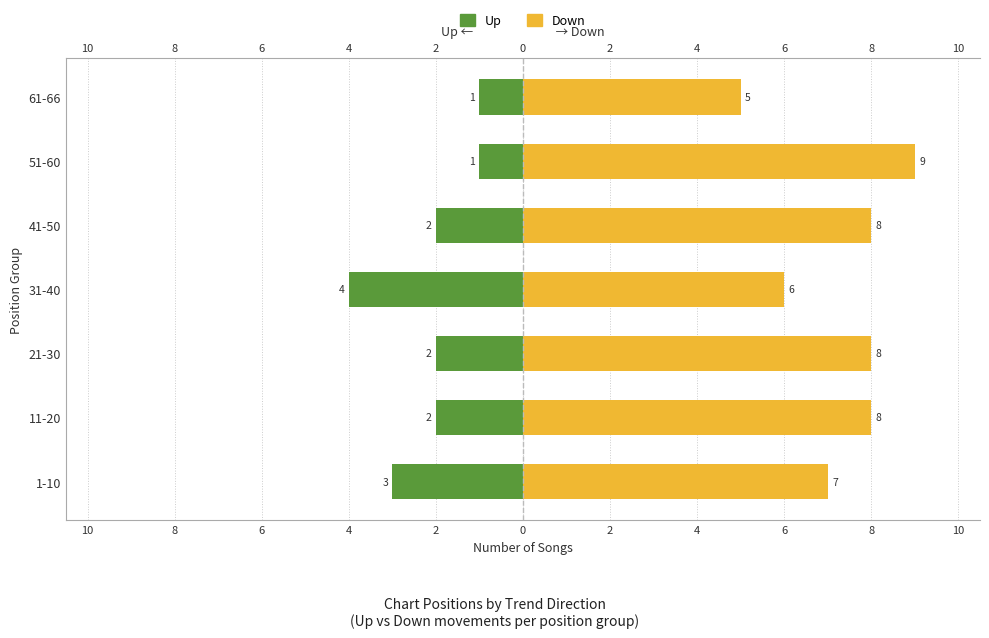

Rank the series by their average value, from highest to lowest.

Down, Up